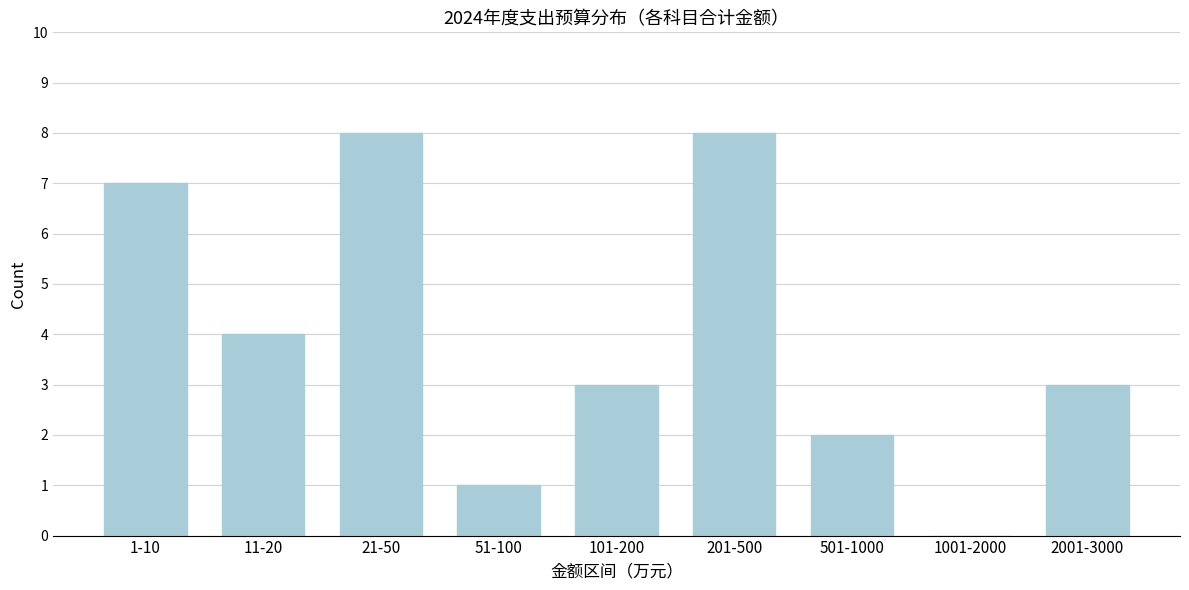

Reading left to right, what are all the values shown in this chart?

1-10=7	11-20=4	21-50=8	51-100=1	101-200=3	201-500=8	501-1000=2	1001-2000=0	2001-3000=3